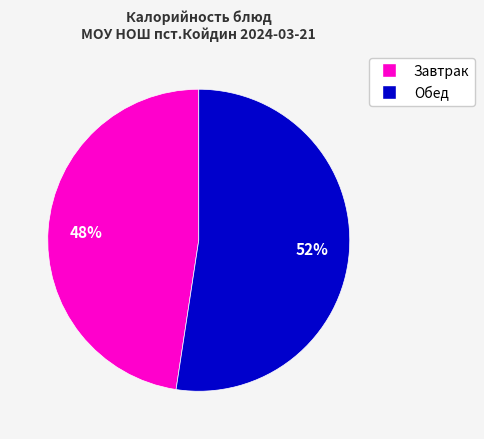

Is there a majority slice in this chart?

Yes